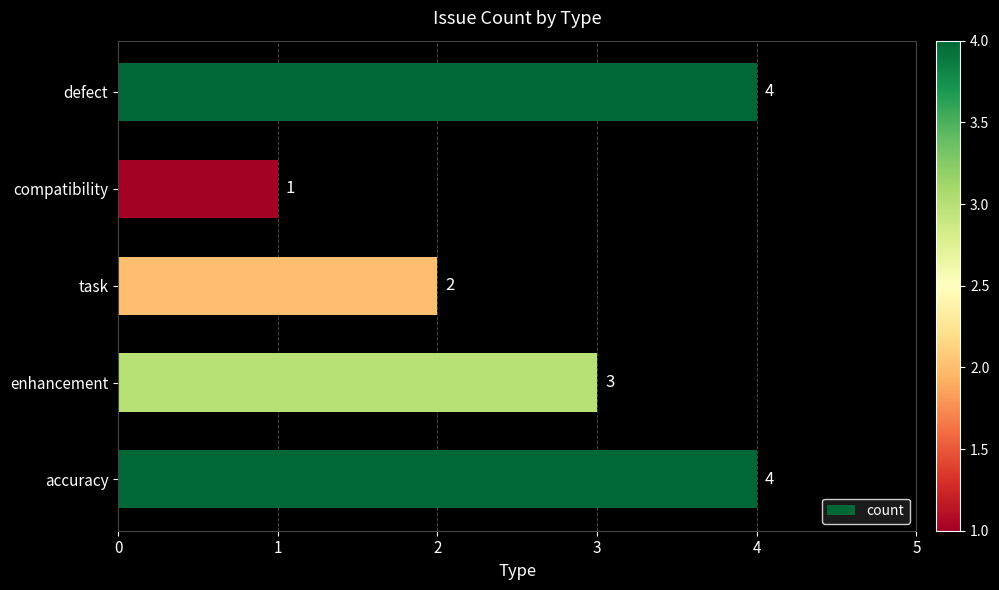

What is the sum of all values?

14